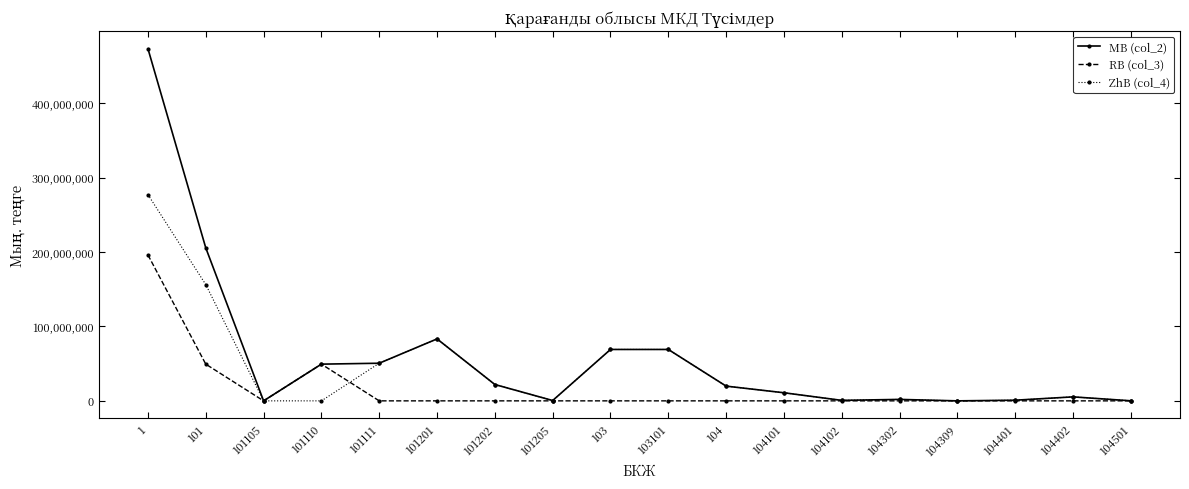

Which label corresponds to the largest value in the chart?

1